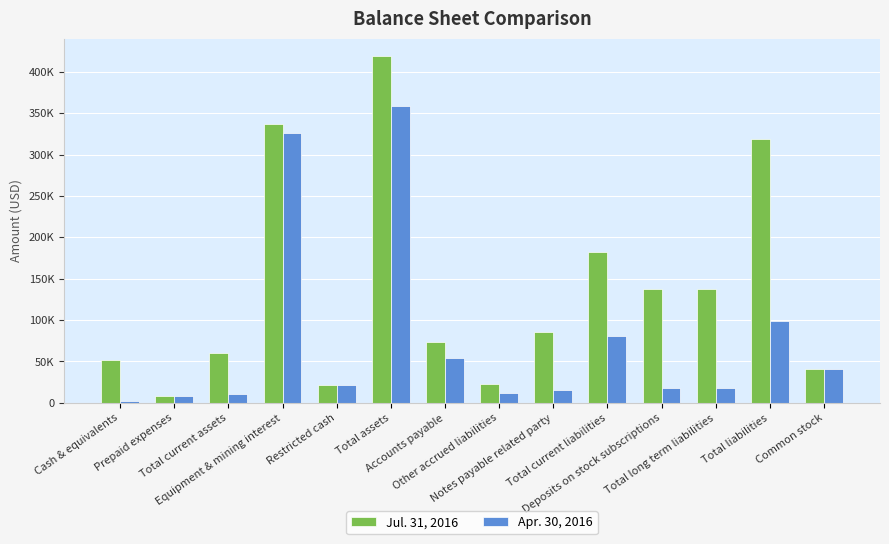

Is the value of Jul. 31, 2016 at Cash & equivalents greater than the value of Apr. 30, 2016 at Other accrued liabilities?

Yes